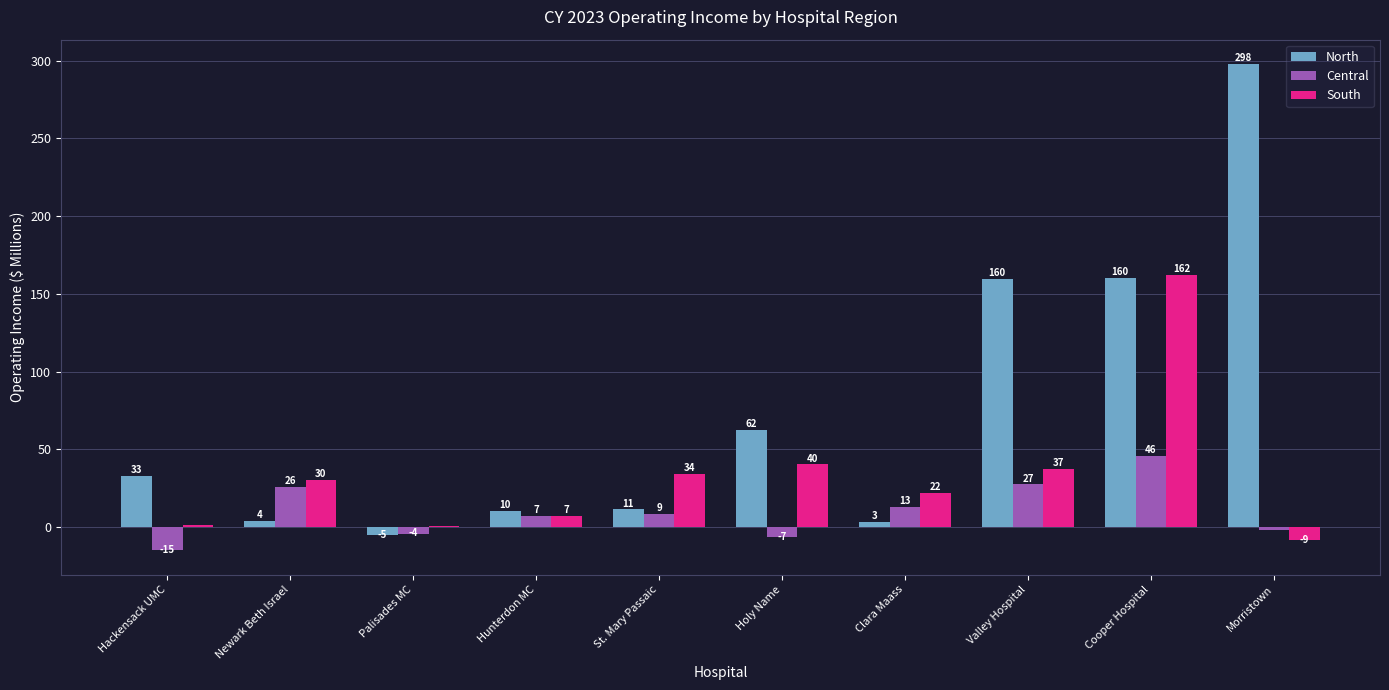

What are all the series names shown in the legend?

North, Central, South